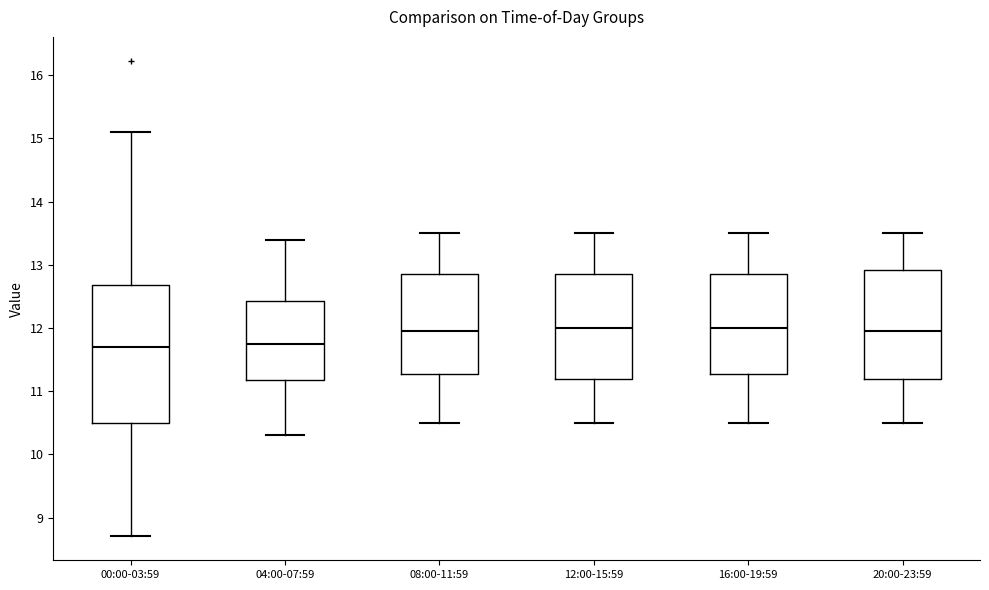

Where is the lower edge of the box for 08:00-11:59 on the y-axis? The values are not printed on the chart, so give them approximately, as read against the axis.

11.3